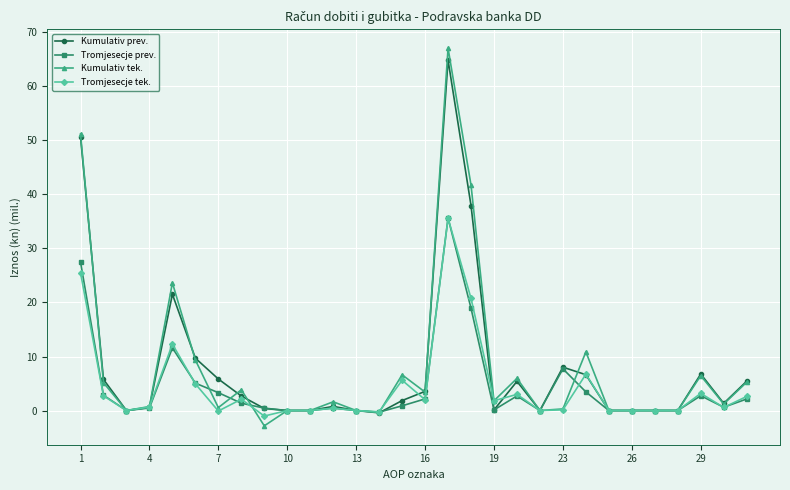

What is the value of the Tromjesecje tek. point at the 1st from the left?

25.5